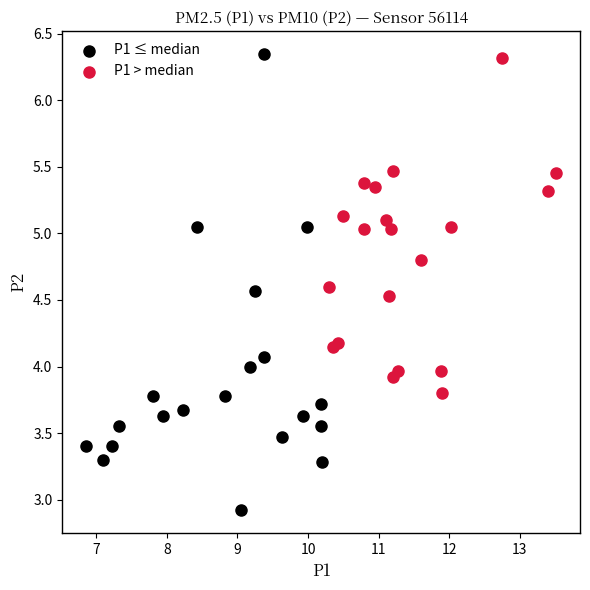

Which series contains the lowest Y value?

P1 ≤ median